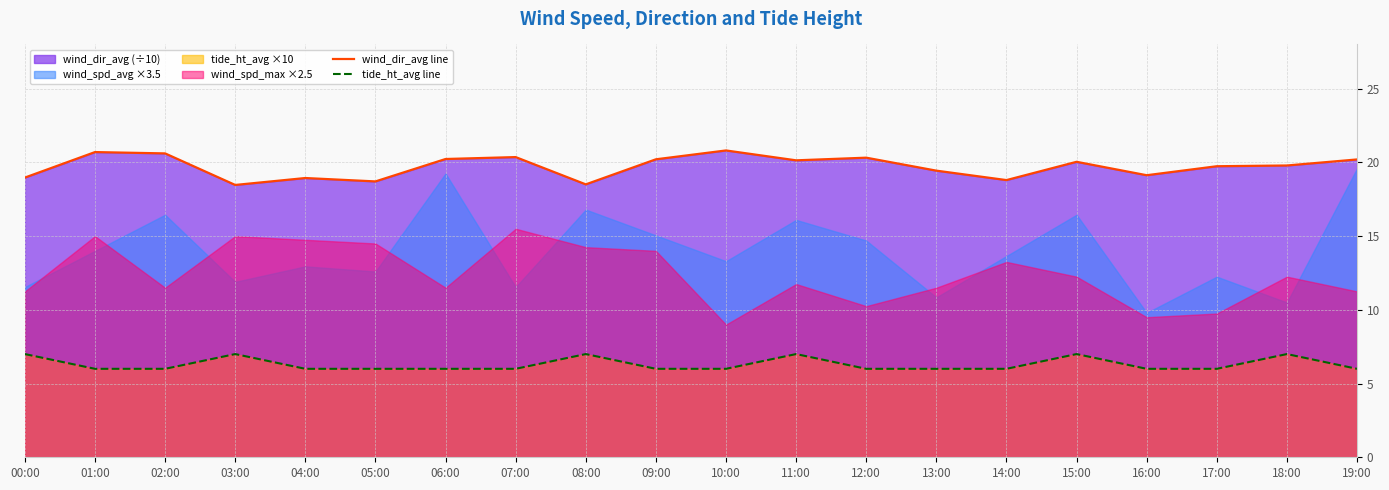

What is the label of the 16th point from the left?

15:00